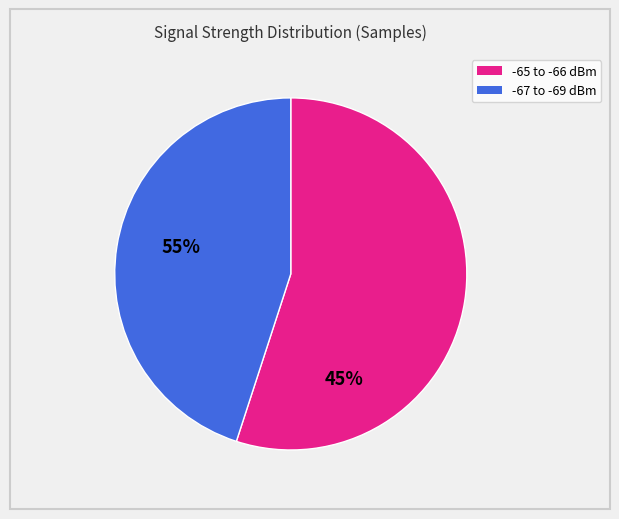

Does any single category account for the majority?

Yes